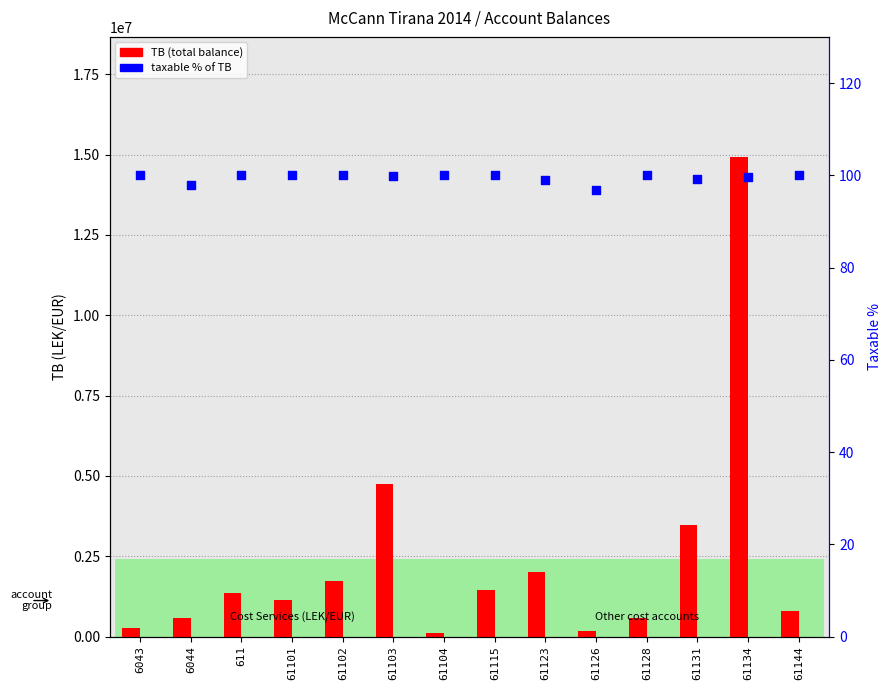

Which series contains the highest Y value?

TB (total balance)